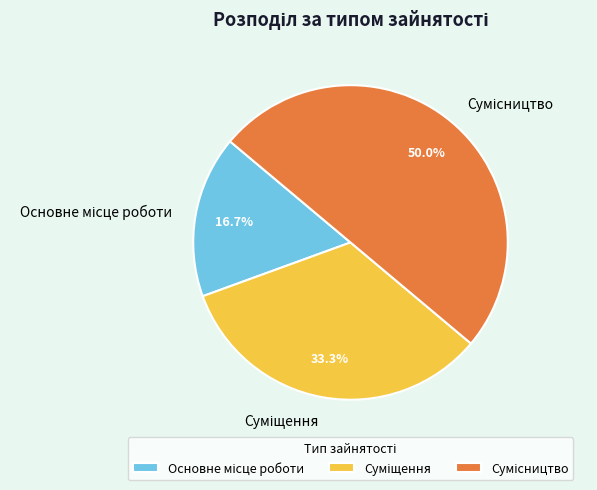

How many segments does this pie chart have?

3